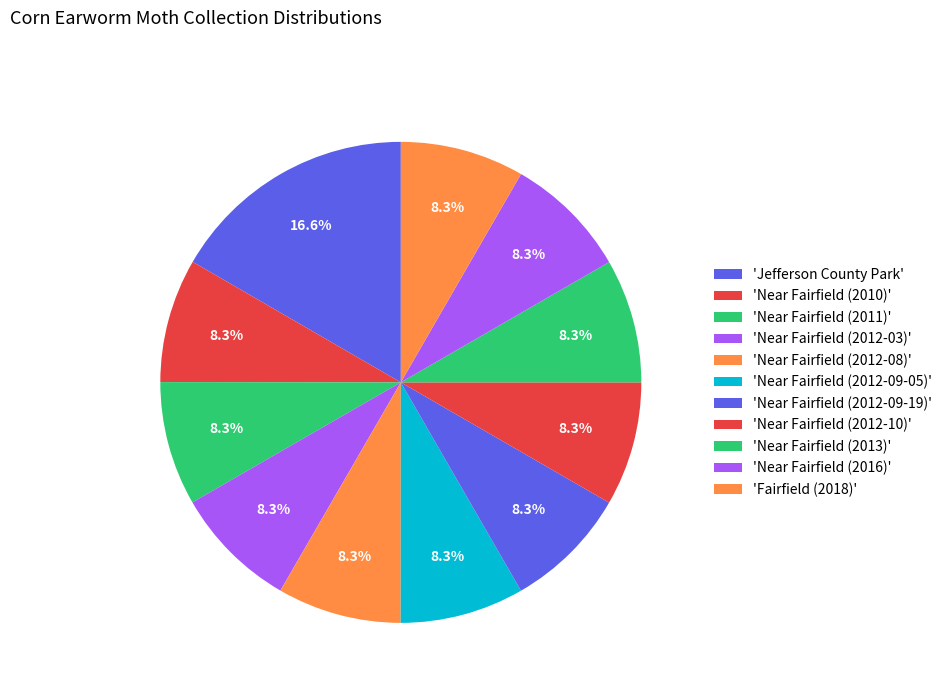

How many segments does this pie chart have?

11